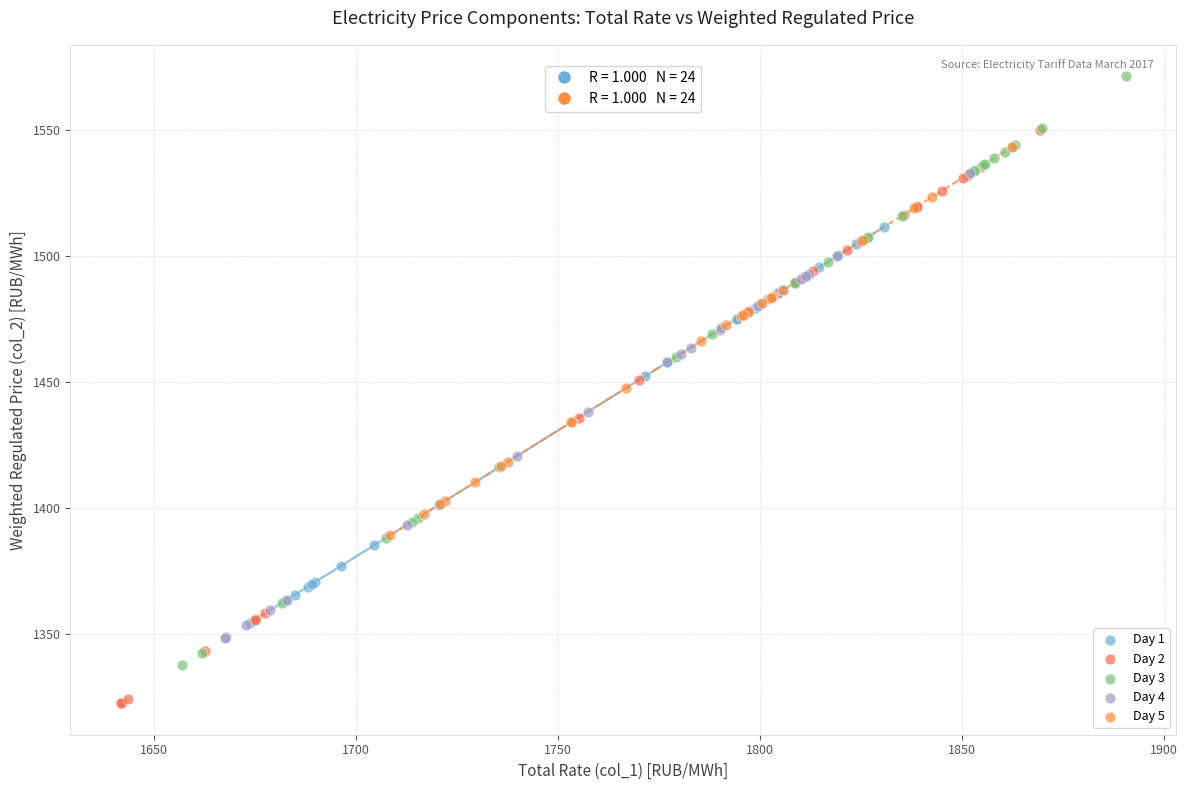

What are all the series names shown in the legend?

Day 1, Day 2, Day 3, Day 4, Day 5